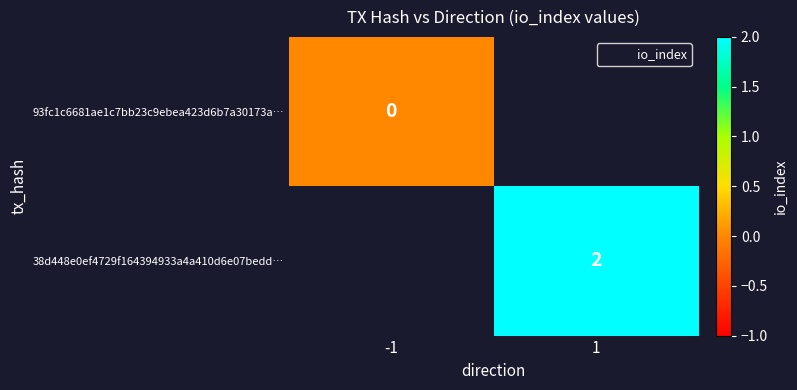

List the labels in order of 93fc1c6681ae1c7bb23c9ebea423d6b7a30173a… value, smallest first.

-1, 1